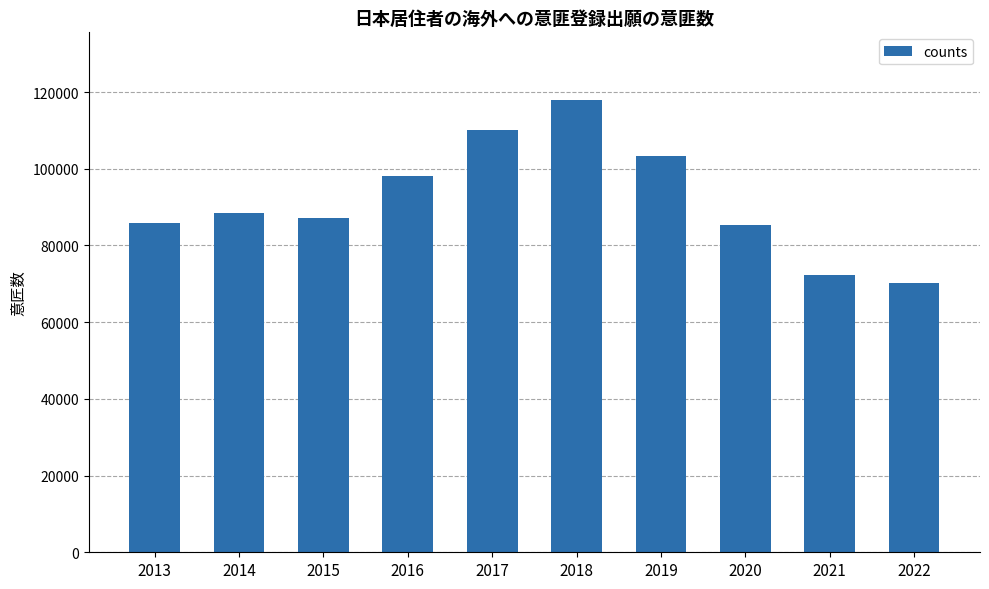

What is the sum of all values?

918862